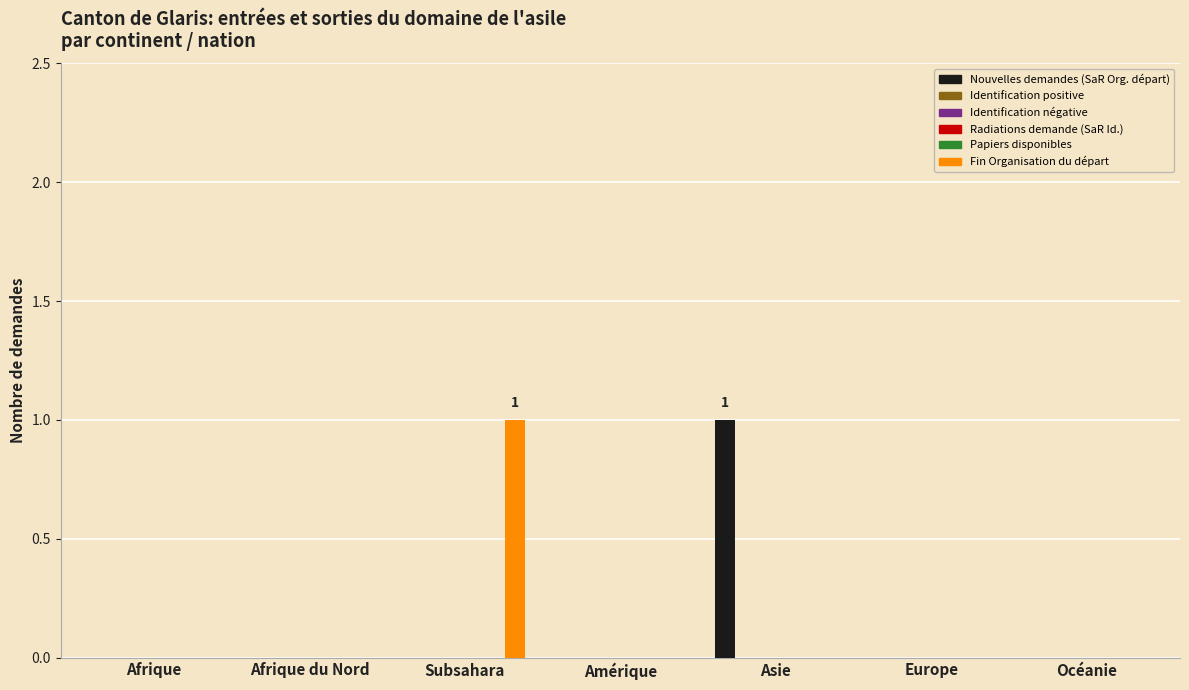

What is the difference between the Fin Organisation du départ values at Afrique and Subsahara?

1